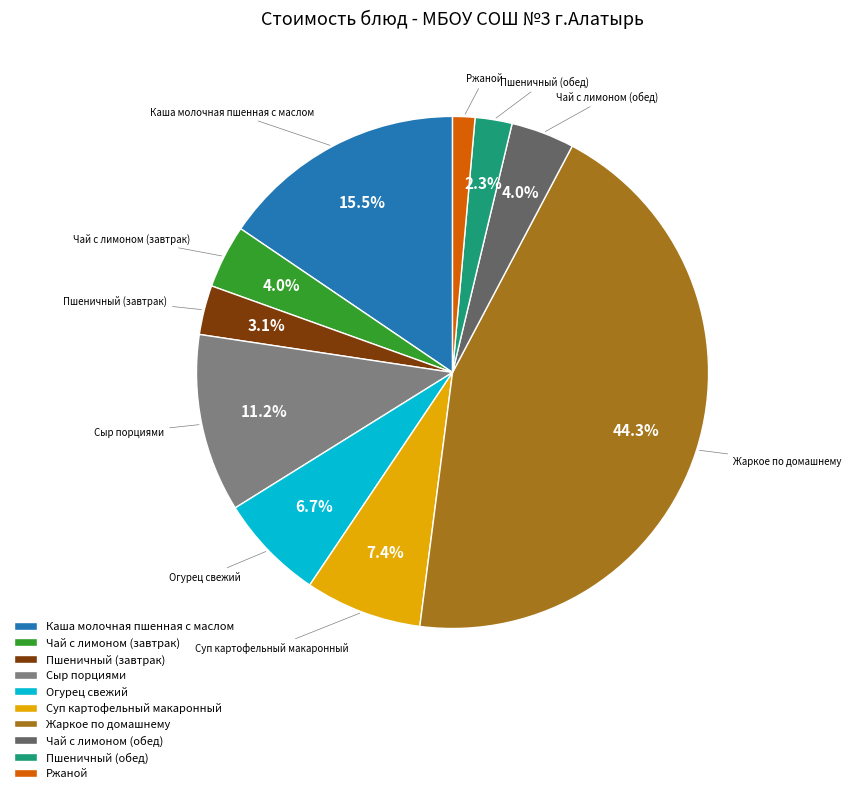

Is Чай с лимоном (обед) the majority of the pie?

No